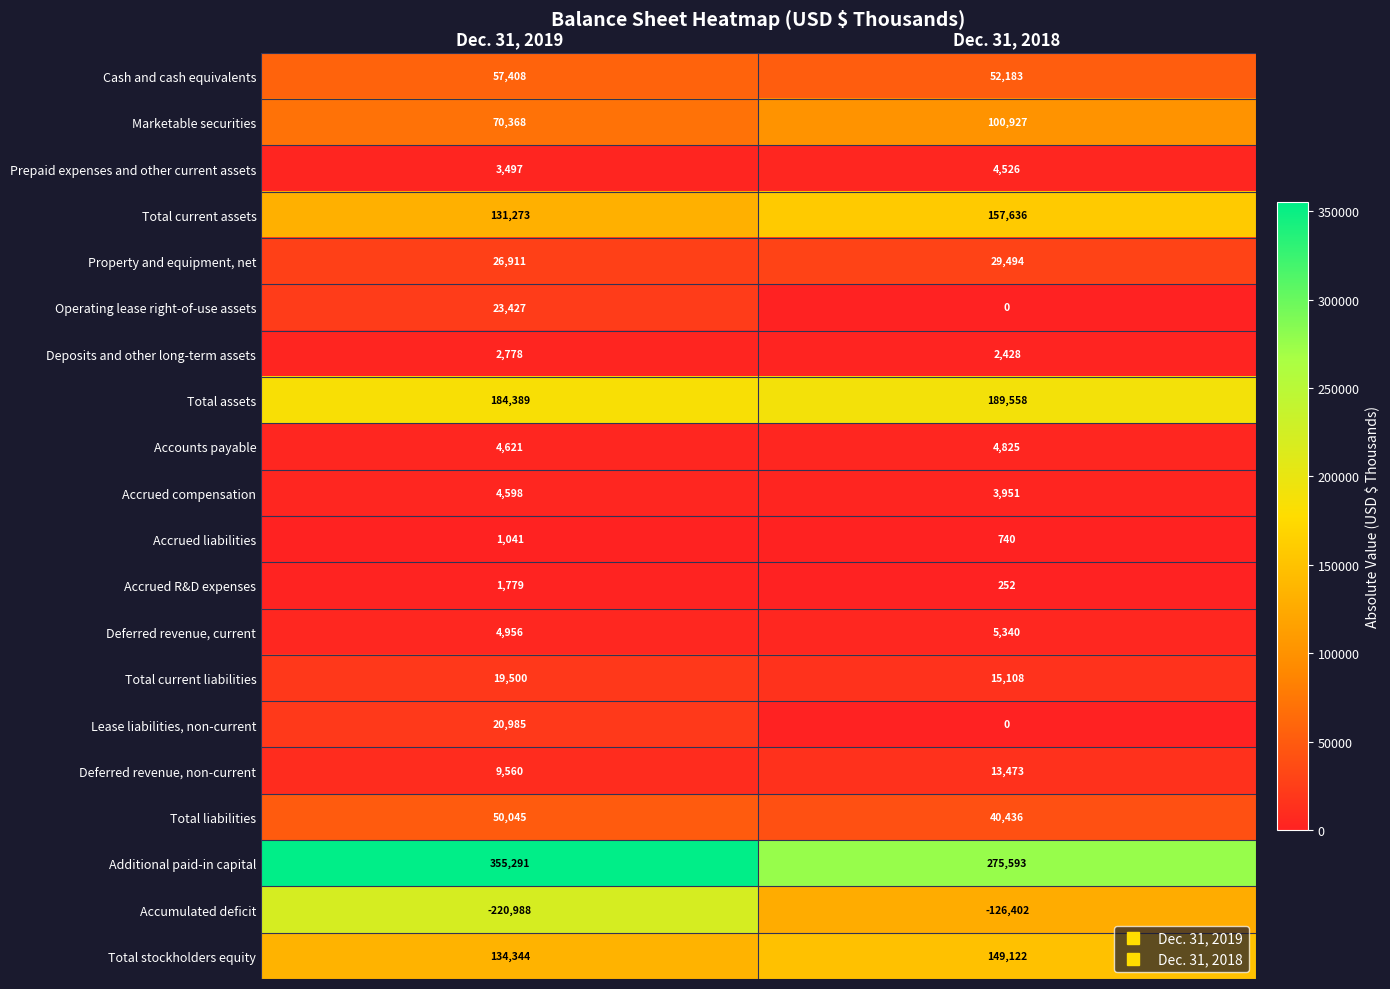

How many series are shown in this chart?

20